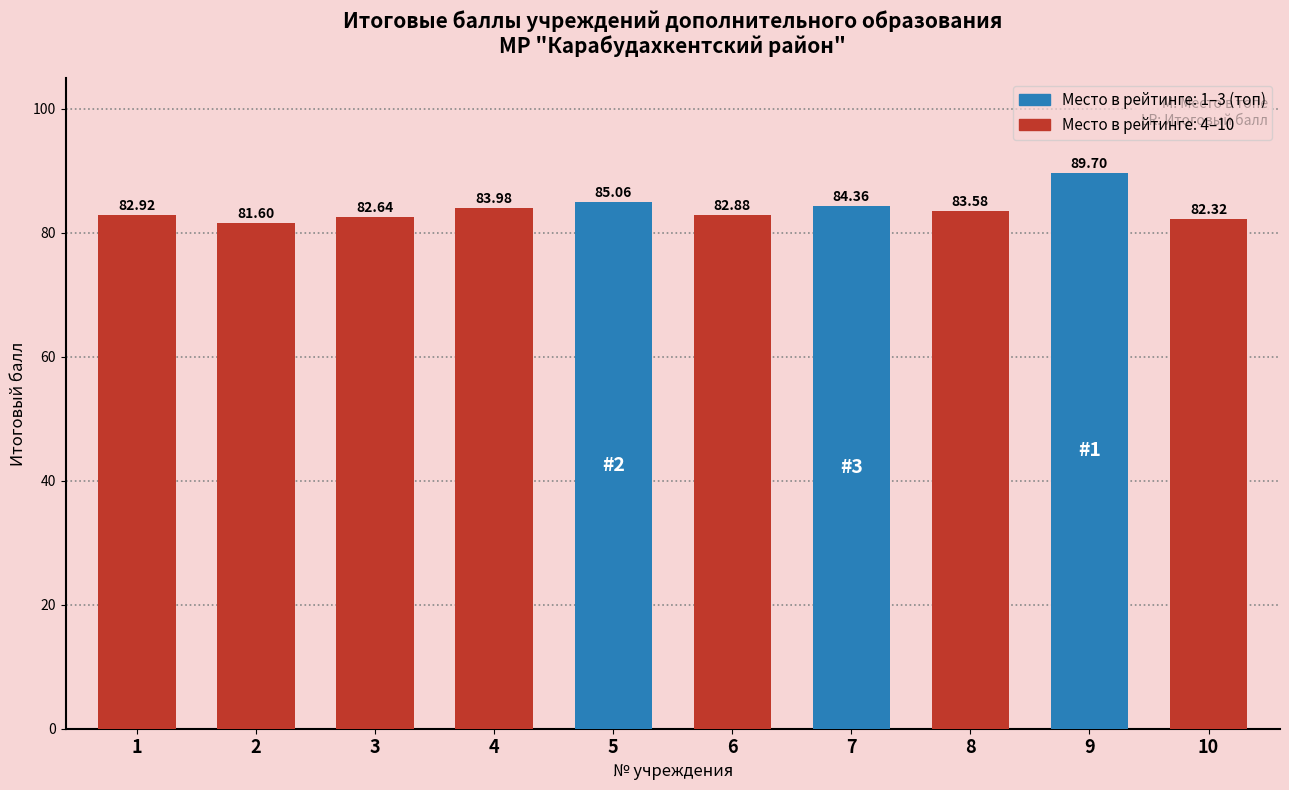

What is the minimum value shown in the chart?

81.6